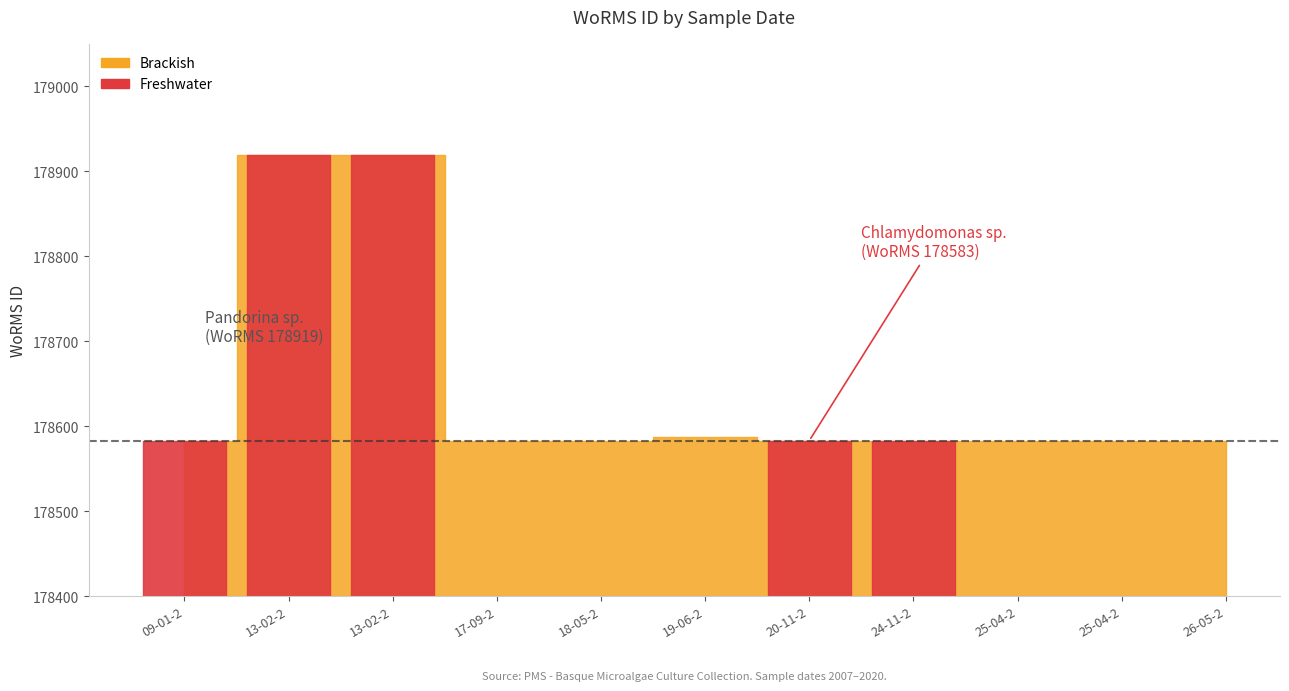

True or false: the data shows 267088 at 25-04-2007.

False